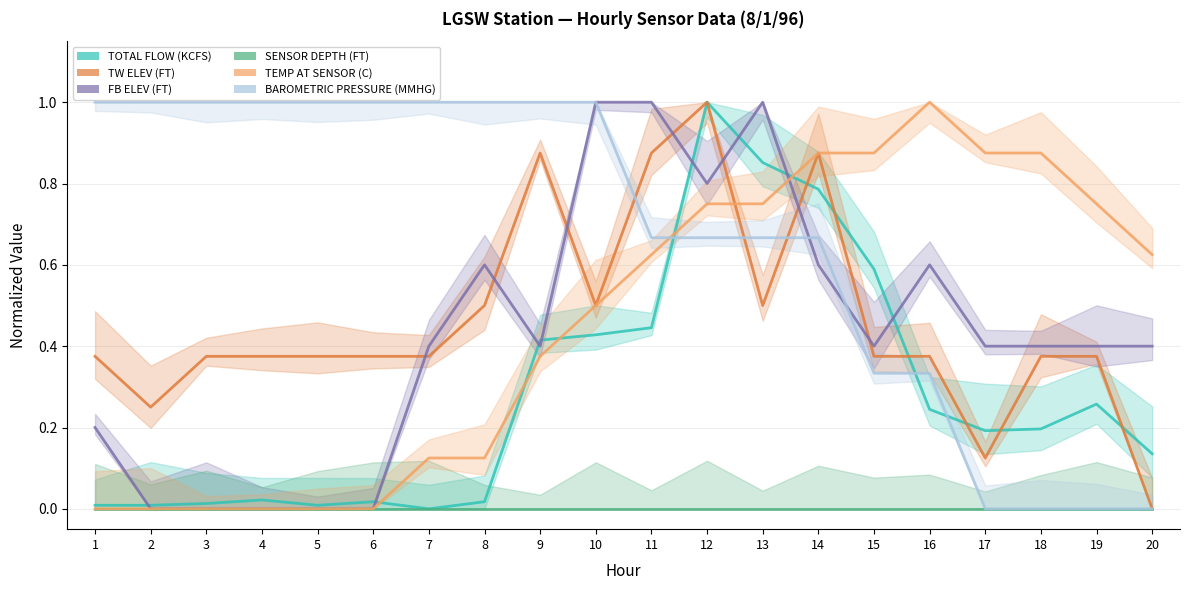

Reading left to right, list all the values displayed in this chart.

TOTAL FLOW (KCFS): 1=0.0	2=0.0	3=0.0	4=0.0	5=0.0	6=0.0	7=0.0	8=0.0	9=0.4	10=0.4	11=0.4	12=1.0	13=0.9	14=0.8	15=0.6	16=0.2	17=0.2	18=0.2	19=0.3	20=0.1
TW ELEV (FT): 1=0.4	2=0.2	3=0.4	4=0.4	5=0.4	6=0.4	7=0.4	8=0.5	9=0.9	10=0.5	11=0.9	12=1.0	13=0.5	14=0.9	15=0.4	16=0.4	17=0.1	18=0.4	19=0.4	20=0.0
FB ELEV (FT): 1=0.2	2=0.0	3=0.0	4=0.0	5=0.0	6=0.0	7=0.4	8=0.6	9=0.4	10=1.0	11=1.0	12=0.8	13=1.0	14=0.6	15=0.4	16=0.6	17=0.4	18=0.4	19=0.4	20=0.4
SENSOR DEPTH (FT): 1=0.0	2=0.0	3=0.0	4=0.0	5=0.0	6=0.0	7=0.0	8=0.0	9=0.0	10=0.0	11=0.0	12=0.0	13=0.0	14=0.0	15=0.0	16=0.0	17=0.0	18=0.0	19=0.0	20=0.0
TEMP AT SENSOR (C): 1=0.0	2=0.0	3=0.0	4=0.0	5=0.0	6=0.0	7=0.1	8=0.1	9=0.4	10=0.5	11=0.6	12=0.8	13=0.8	14=0.9	15=0.9	16=1.0	17=0.9	18=0.9	19=0.8	20=0.6
BAROMETRIC PRESSURE (MMHG): 1=1.0	2=1.0	3=1.0	4=1.0	5=1.0	6=1.0	7=1.0	8=1.0	9=1.0	10=1.0	11=0.7	12=0.7	13=0.7	14=0.7	15=0.3	16=0.3	17=0.0	18=0.0	19=0.0	20=0.0